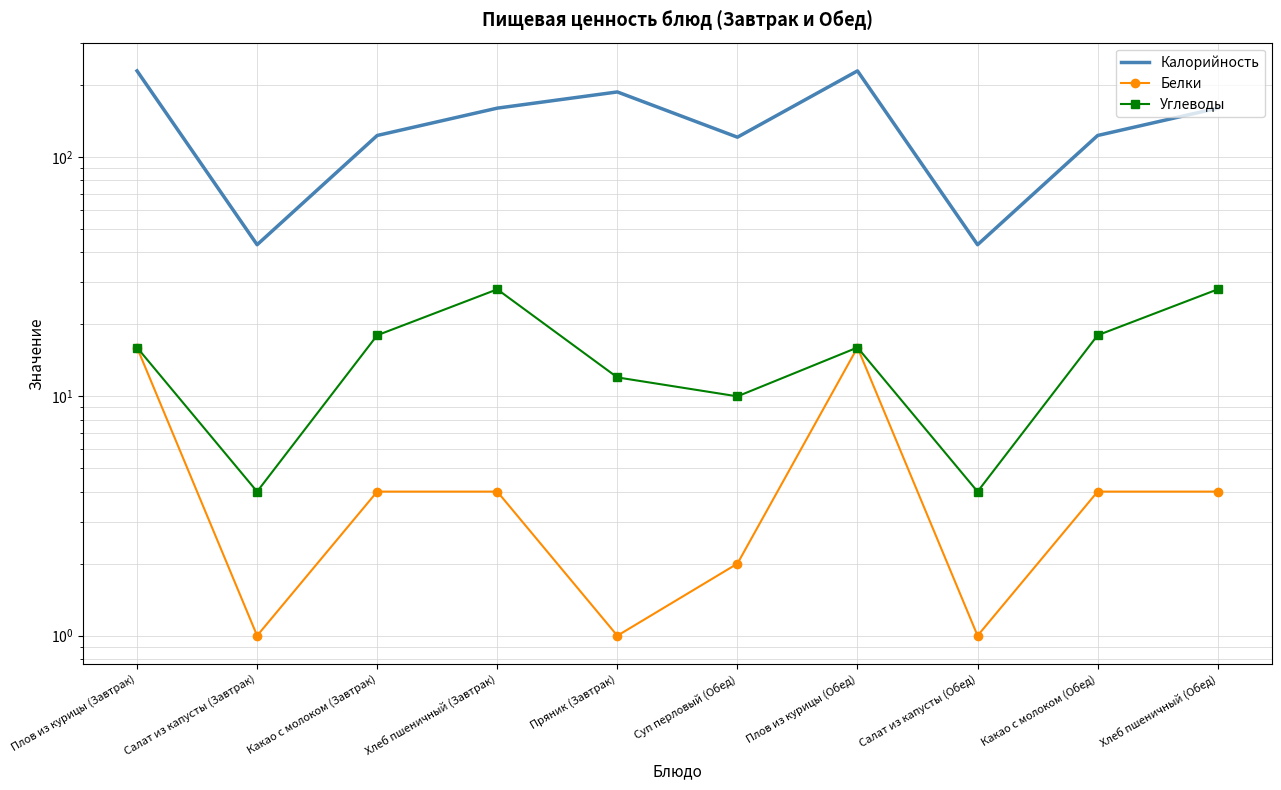

What position from the right is Какао с молоком (Завтрак)?

8